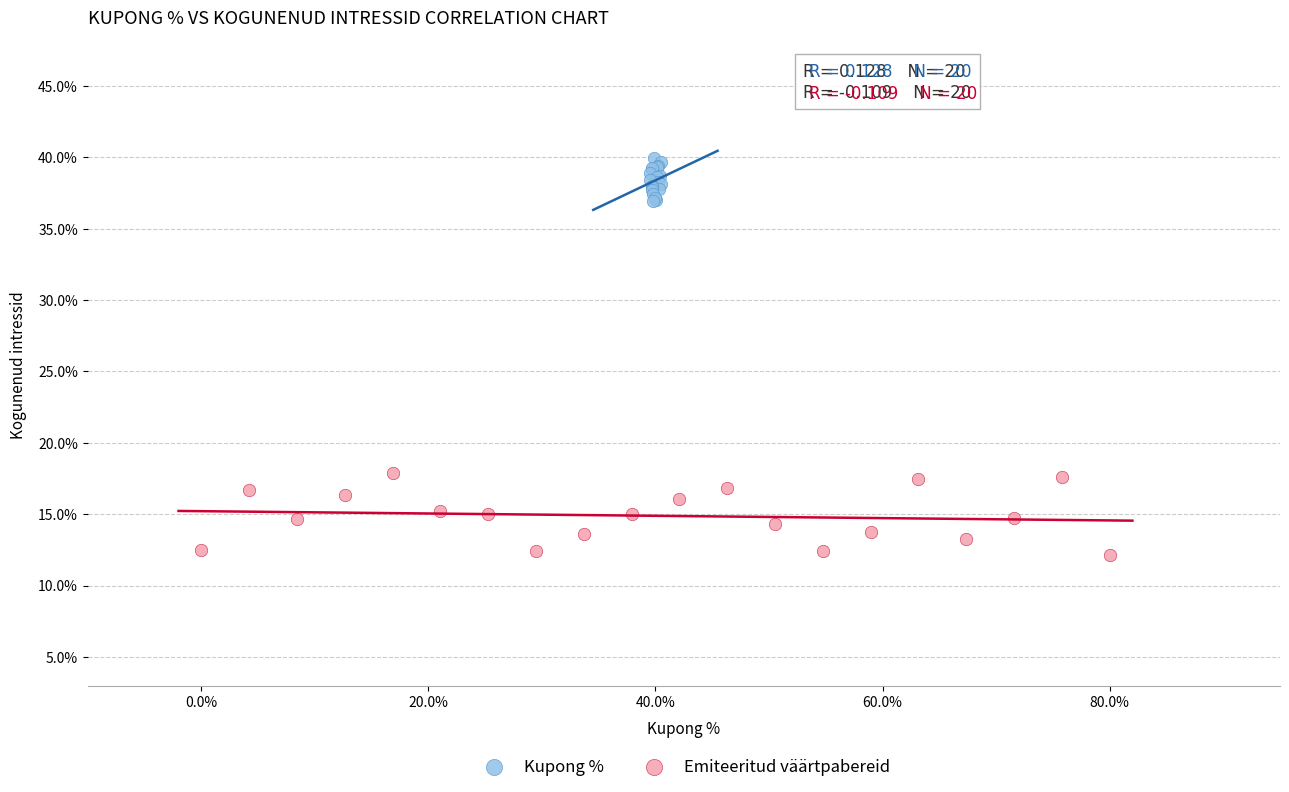

Which series contains the highest Y value?

Kupong %